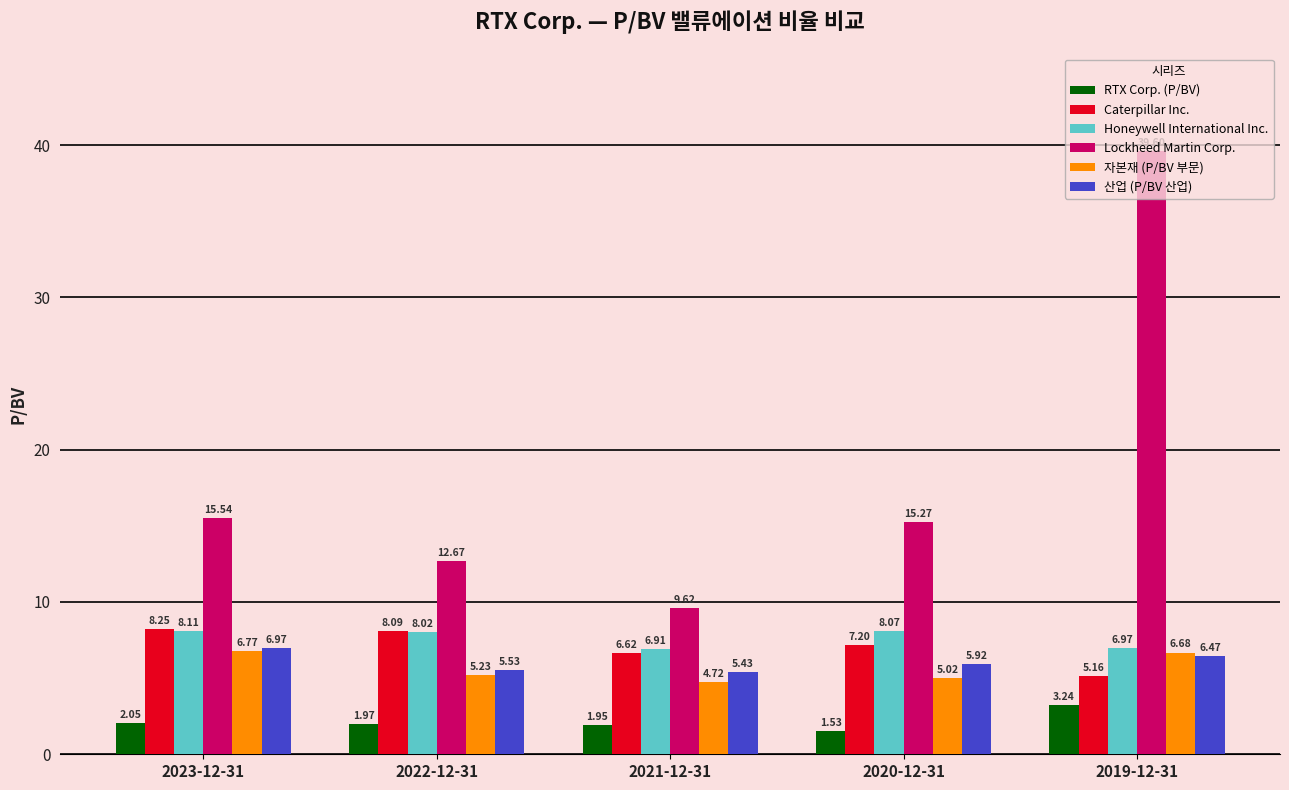

At which label is Lockheed Martin Corp. closest to 24?

2023-12-31